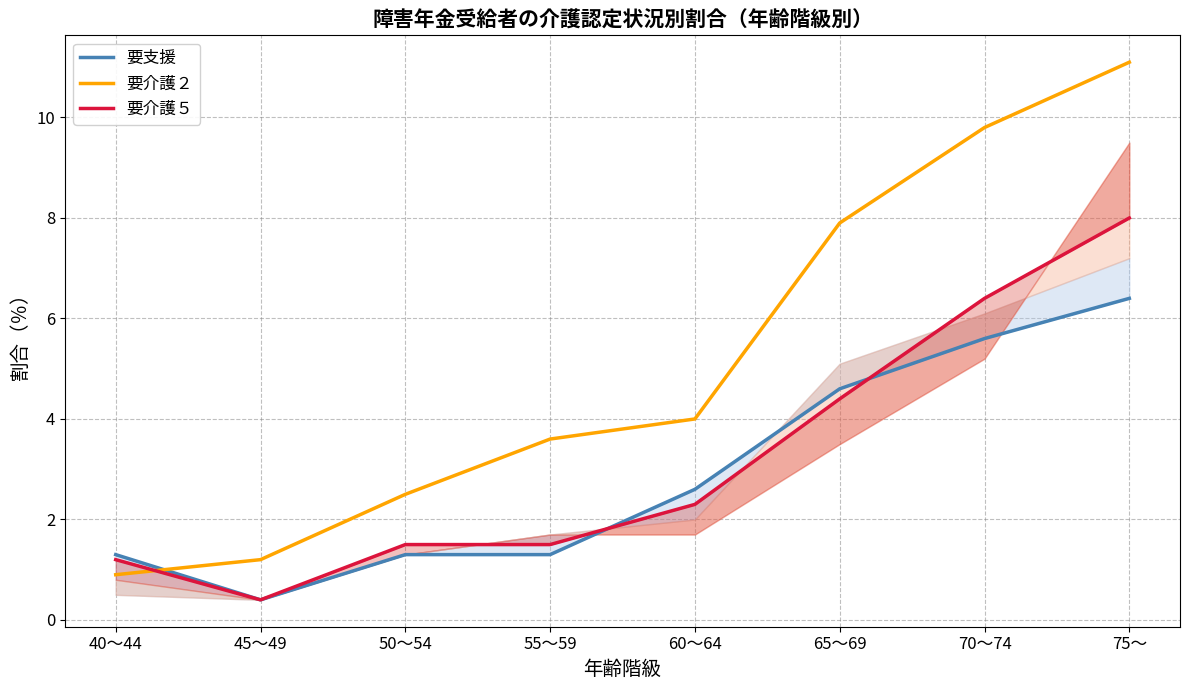

Does the chart have visible grid lines?

Yes